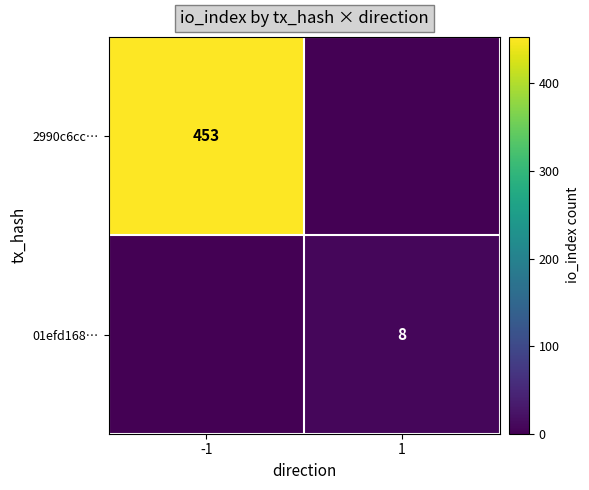

The 2990c6cc… series shows 252 at -1. True or false?

False